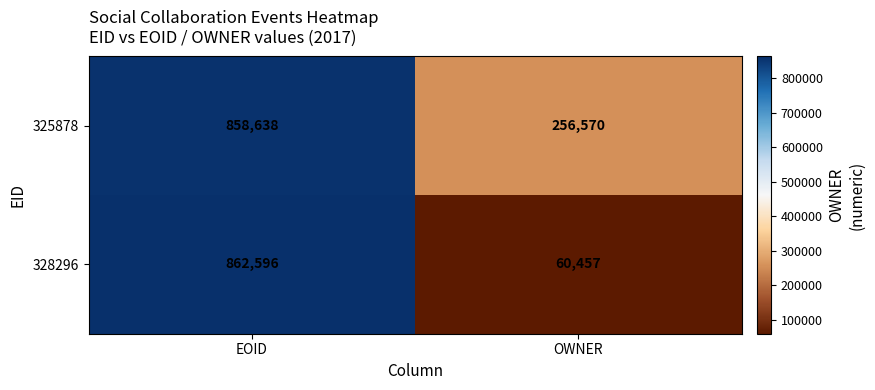

True or false: 328296 has a value of 36199 at OWNER.

False